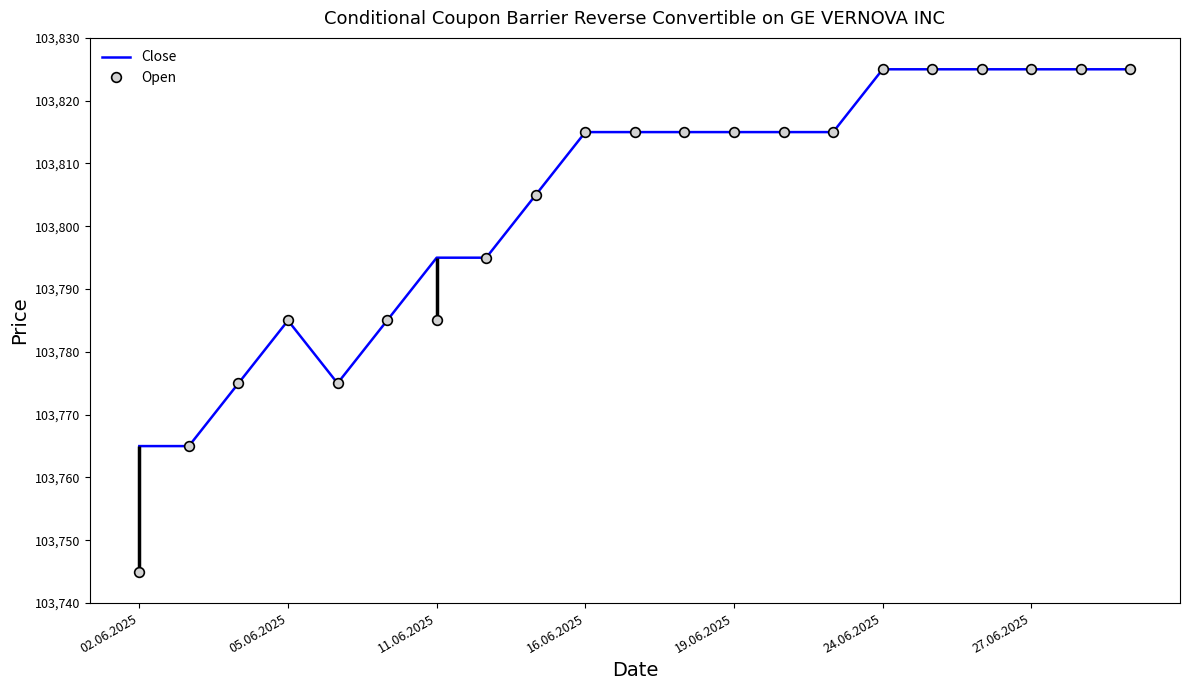

What is the maximum value shown in the chart?

103825